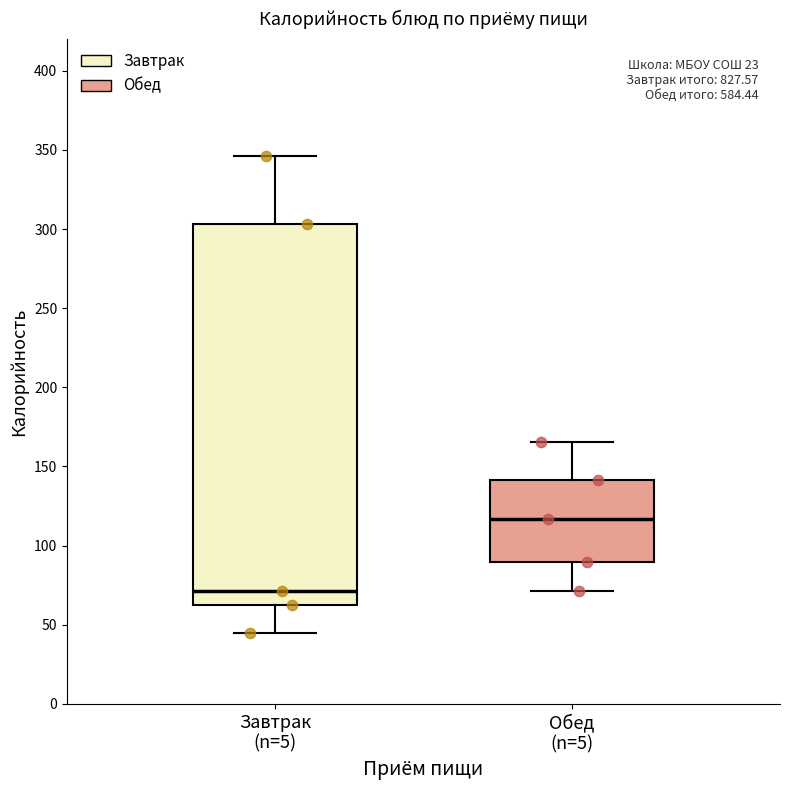

Reading left to right, transcribe this box plot: for each box, give where its median line is, the range the box spans, and where its two whiskers end, as read against the y-axis. The values are not printed on the chart, so give them approximately, as read against the axis.

Завтрак (n=5): median 70, box 65 to 305, whiskers 45 to 345
Обед (n=5): median 115, box 90 to 140, whiskers 70 to 165